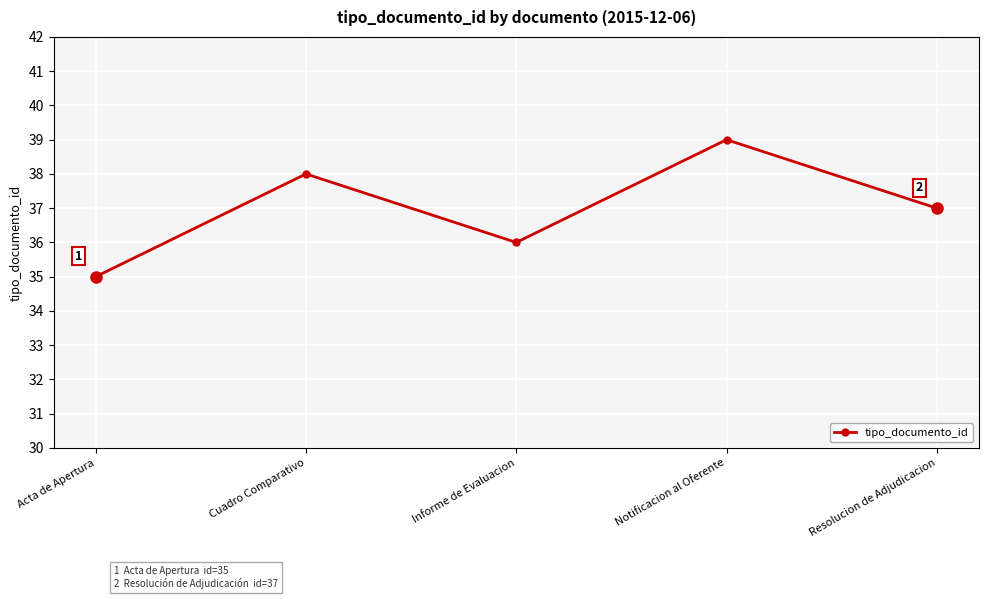

What is the label of the 2nd point from the left?

Cuadro Comparativo